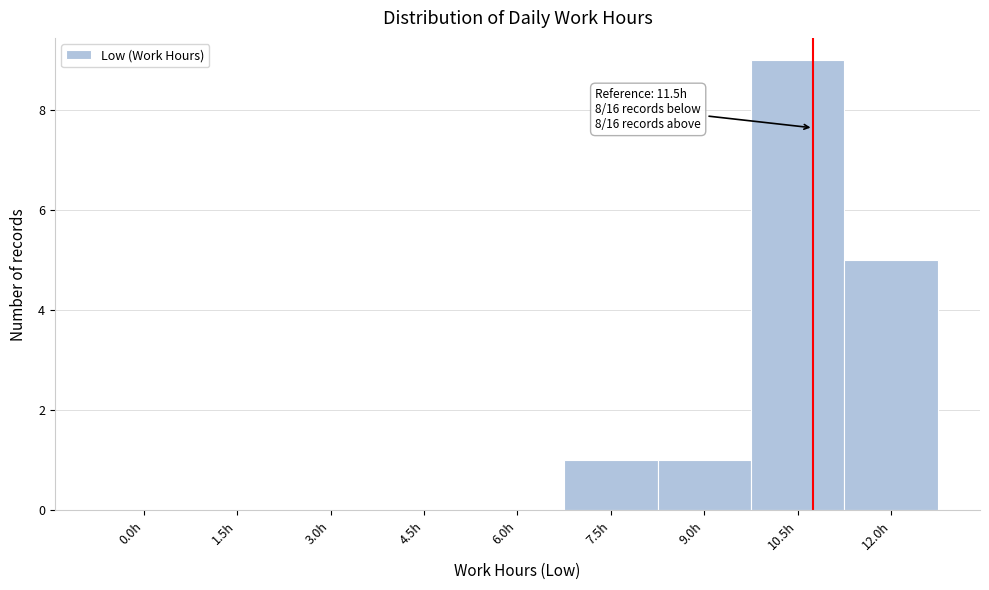

Reading right to left, list all the values displayed in this chart.

12.0h=5	10.5h=9	9.0h=1	7.5h=1	6.0h=0	4.5h=0	3.0h=0	1.5h=0	0.0h=0